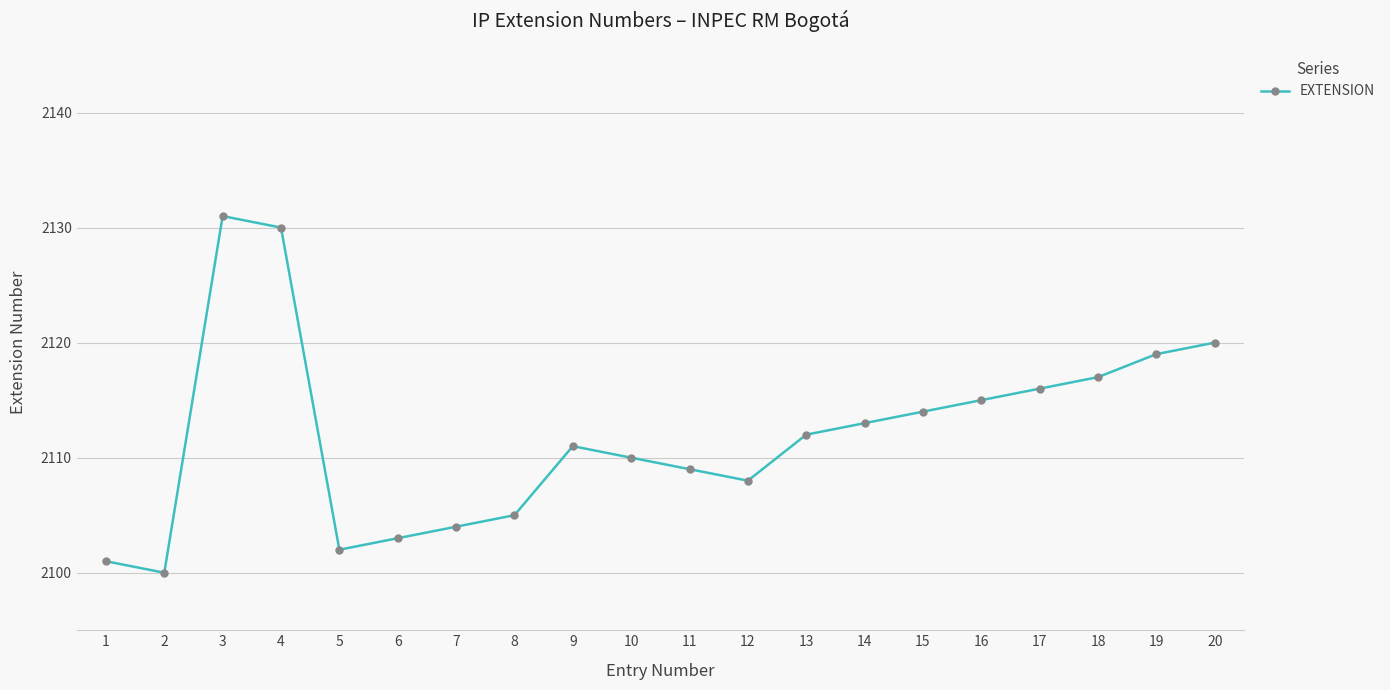

What is the minimum value shown in the chart?

2100